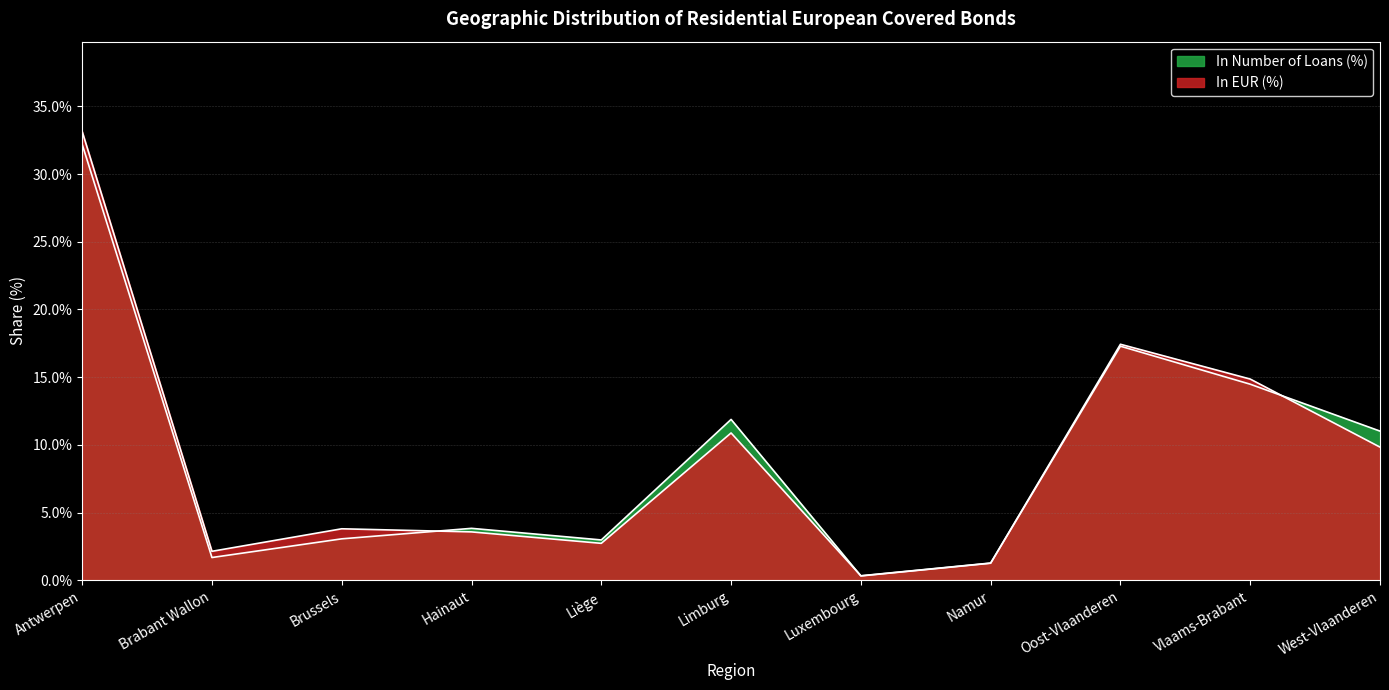

Which series has the largest range (max minus min)?

In EUR (%)